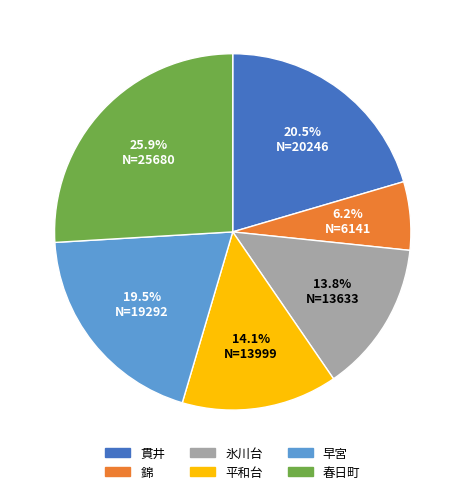

What is the smallest slice in the pie chart?

錦